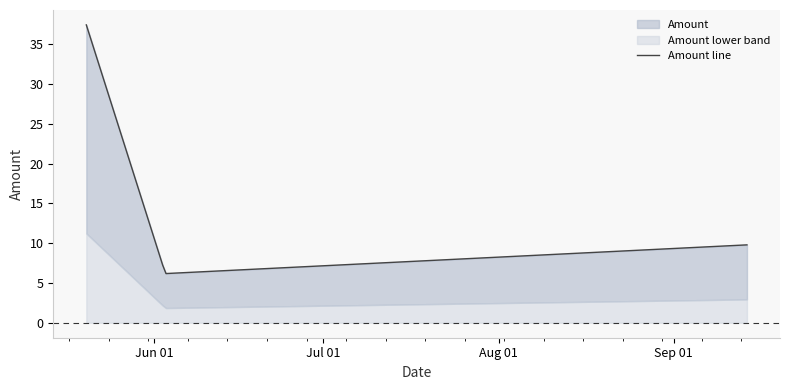

Approximately how many times larger is the value at 2010-09-14 compared to 2010-05-20?

0.3